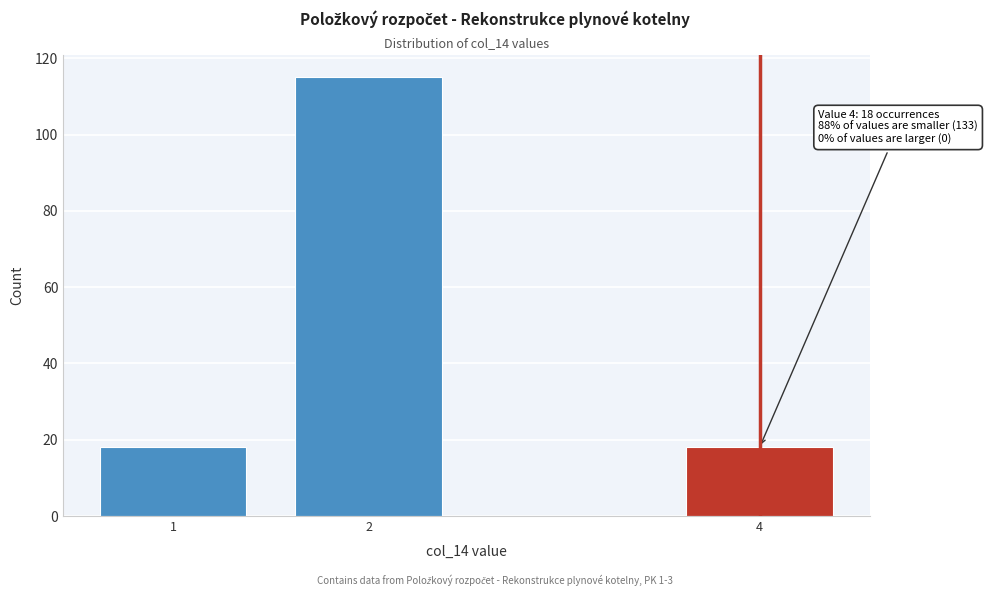

Reading left to right, what are all the values shown in this chart?

1=18	2=115	4=18